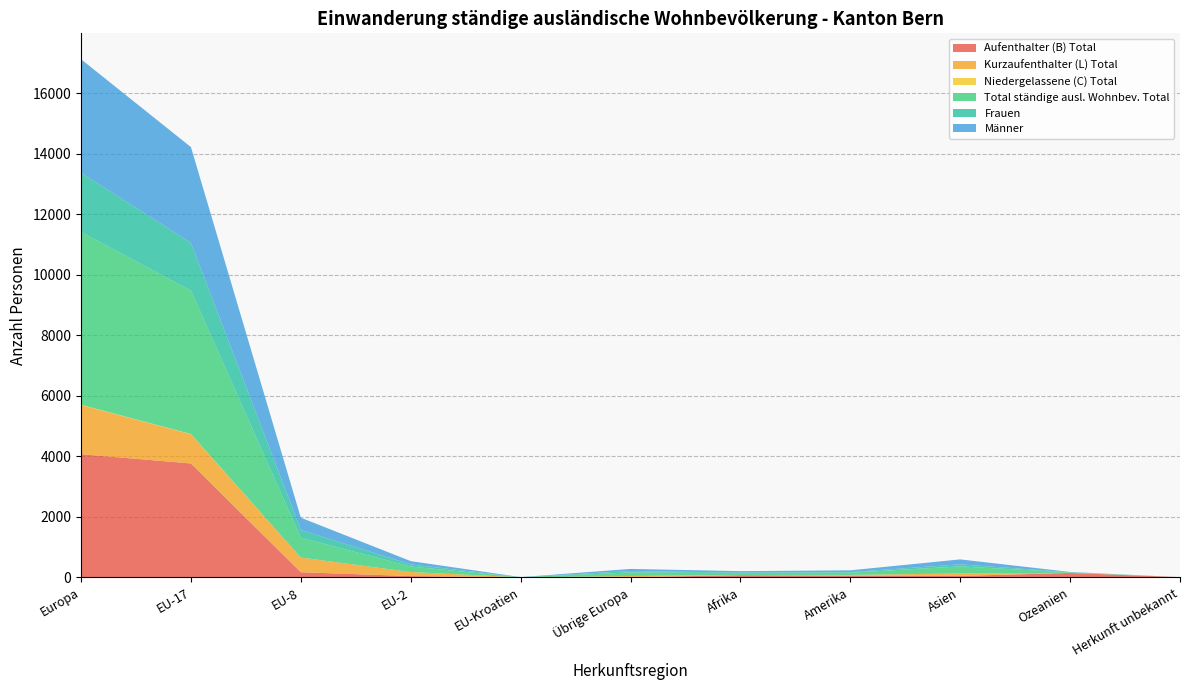

Reading left to right, what are all the values shown in this chart?

Aufenthalter (B) Total: 4072	3766	173	46	4	7	76	59	51	150	10
Kurzaufenthalter (L) Total: 1624	964	485	134	0	40	5	24	82	4	0
Niedergelassene (C) Total: 10	9	0	0	0	1	0	1	0	0	0
Total ständige ausl. Wohnbev. Total: 5706	4739	658	180	4	117	64	76	232	14	0
Frauen: 1955	1578	254	71	1	47	16	17	68	5	0
Männer: 3751	3161	404	109	3	70	48	59	164	9	0